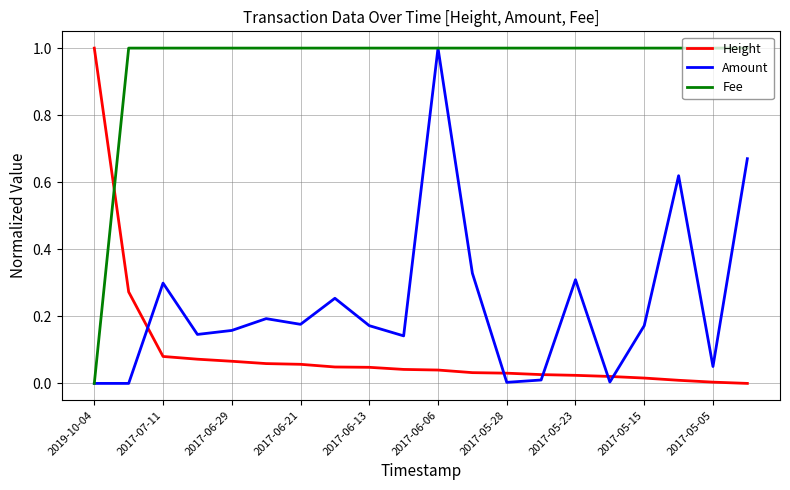

Which series ends up on top after the final intersection of Amount and Height?

Amount